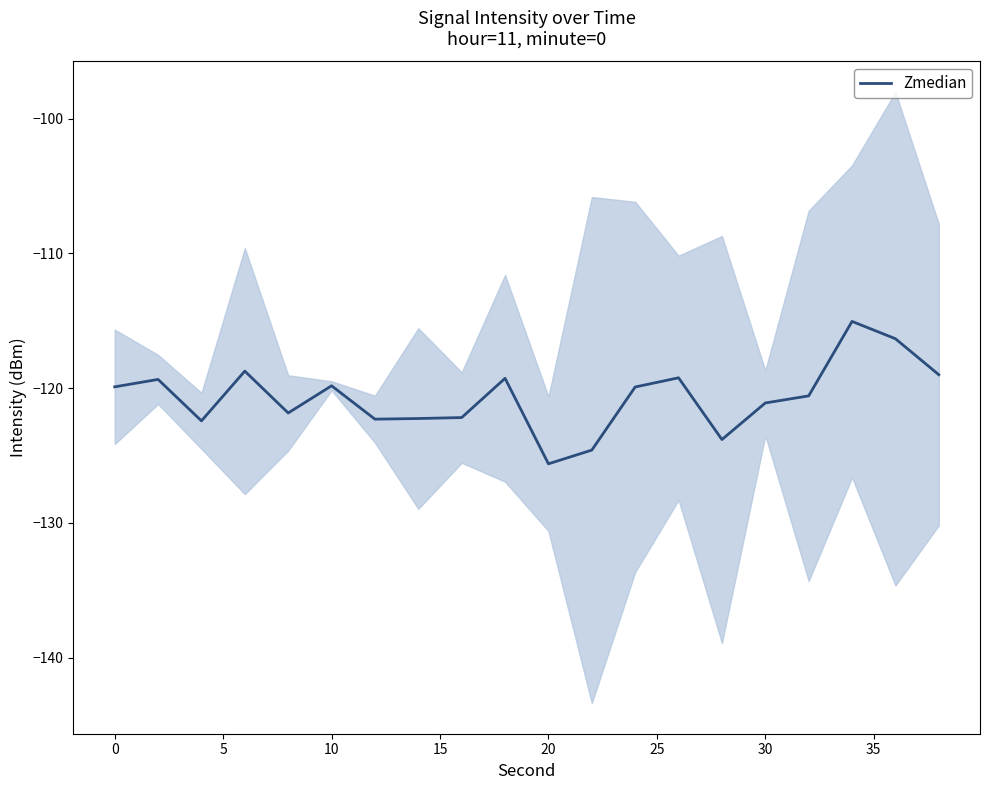

What is the average value?

-120.7